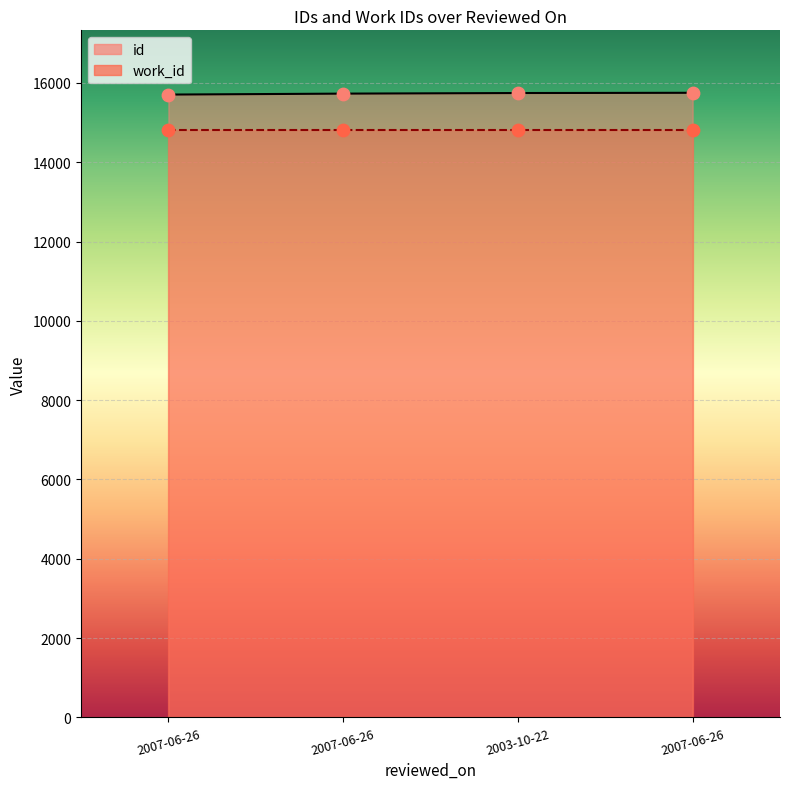

What is the change in value from 2007-06-26 to 2003-10-22?

+15